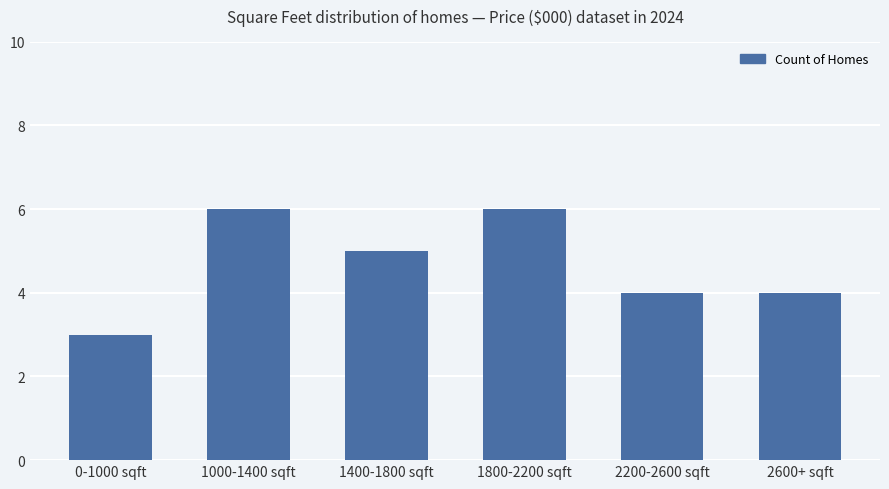

What is the value of the 3rd bar from the left?

5